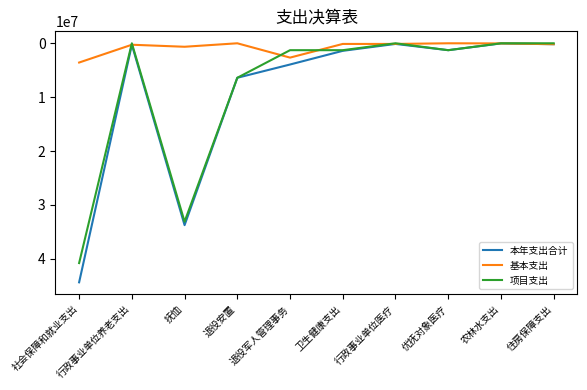

Which series has the largest total across all categories?

本年支出合计